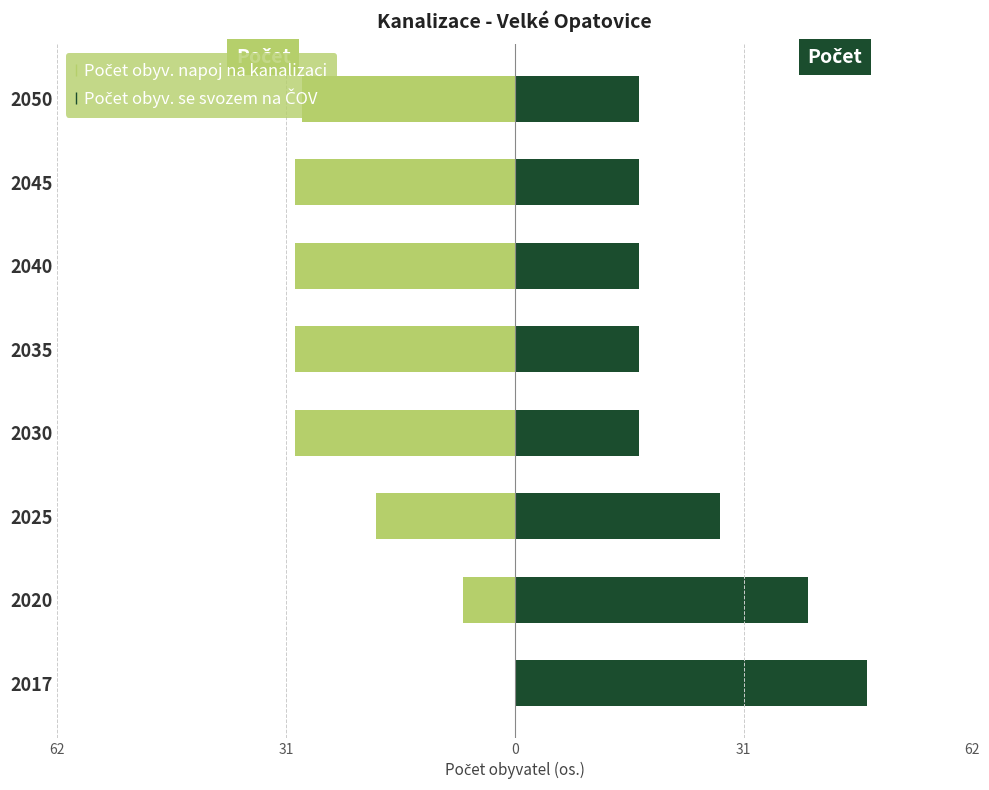

List the series in order of their overall mean, lowest first.

Počet obyv. napoj na kanalizaci, Počet obyv. se svozem na ČOV